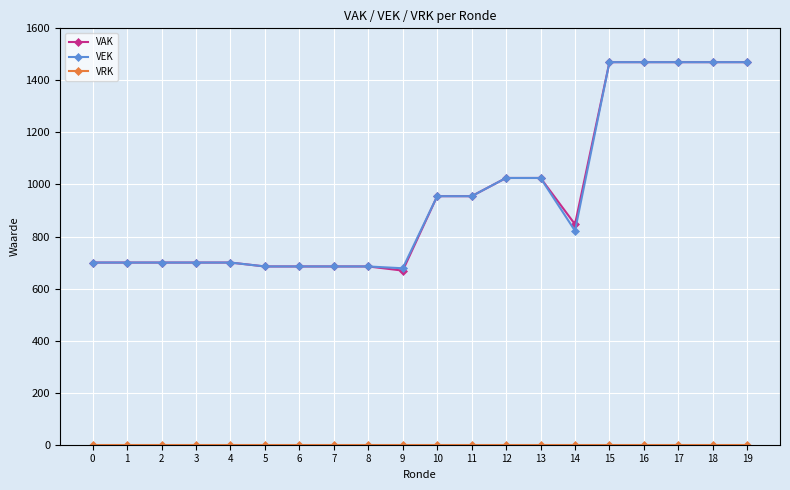

Count the number of data series in this chart.

3